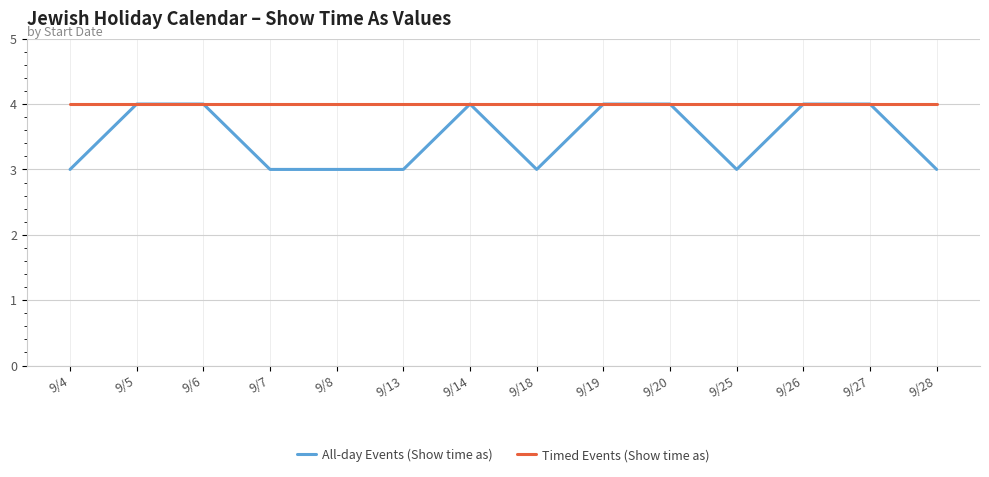

What is the sum of the All-day Events (Show time as) values at 9/8 and 9/19?

7